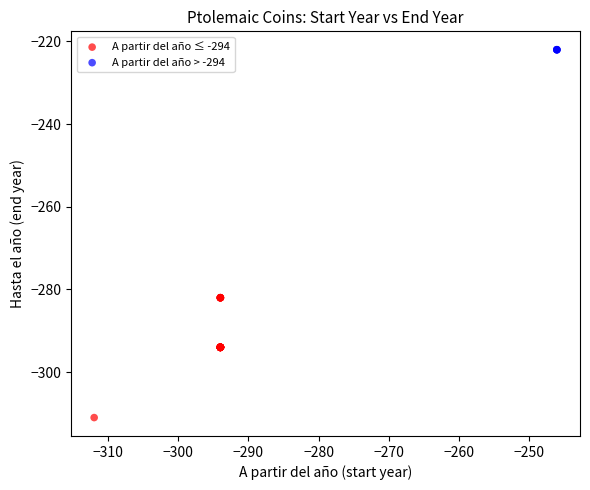

Which series reaches the minimum Y coordinate?

A partir del año ≤ -294